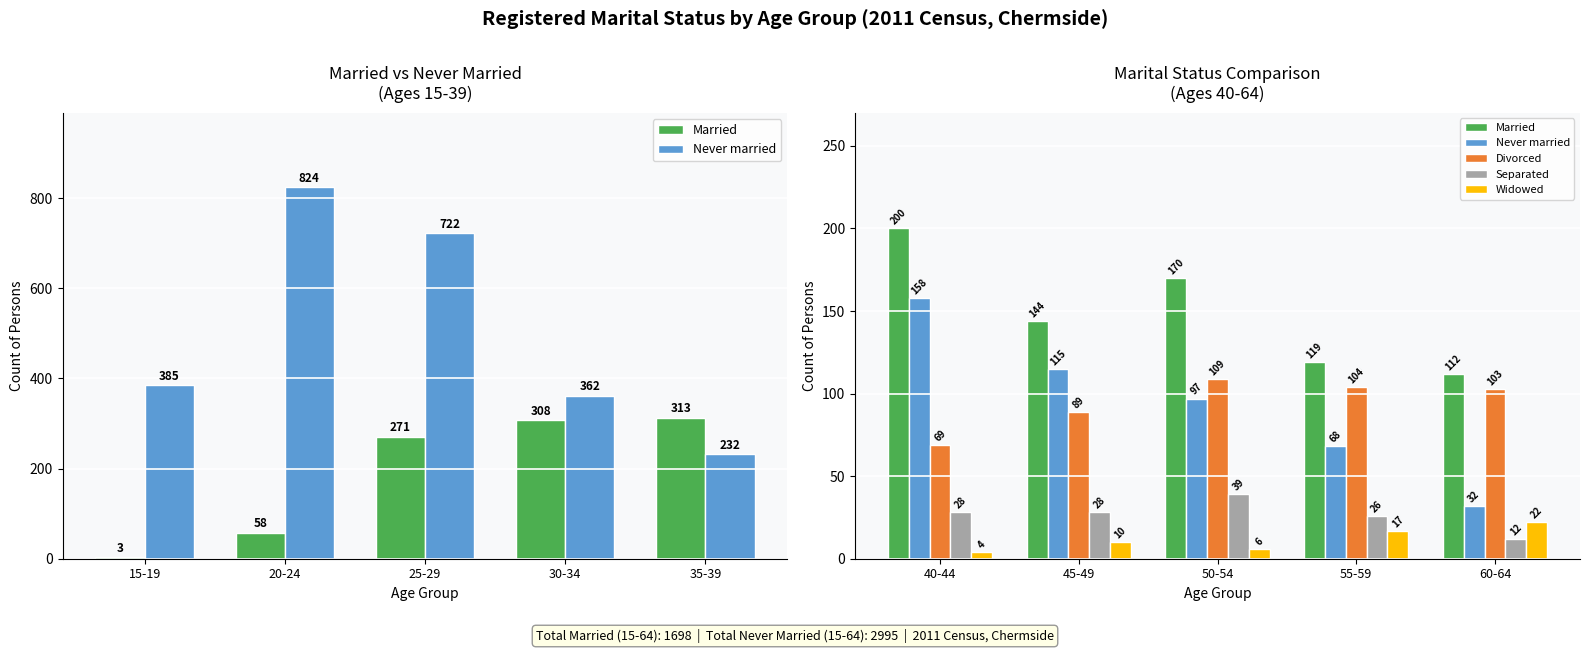

Which series has the largest range (max minus min)?

Never married